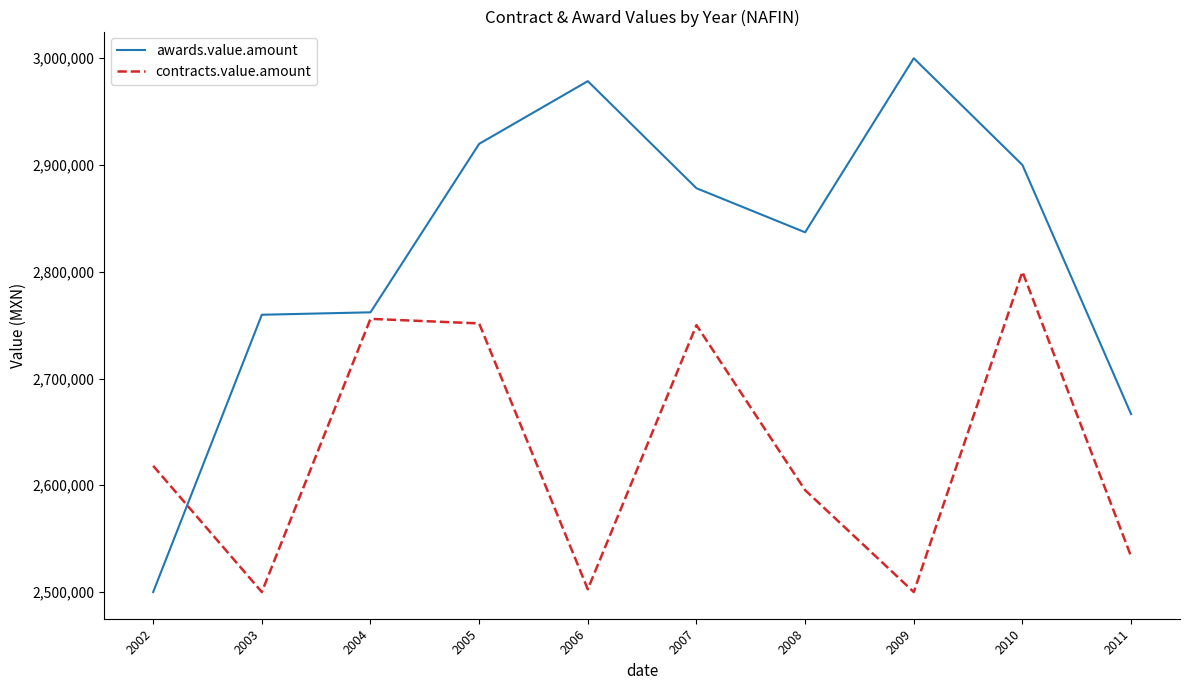

What is the total value across all series at 2010?

5700000.0